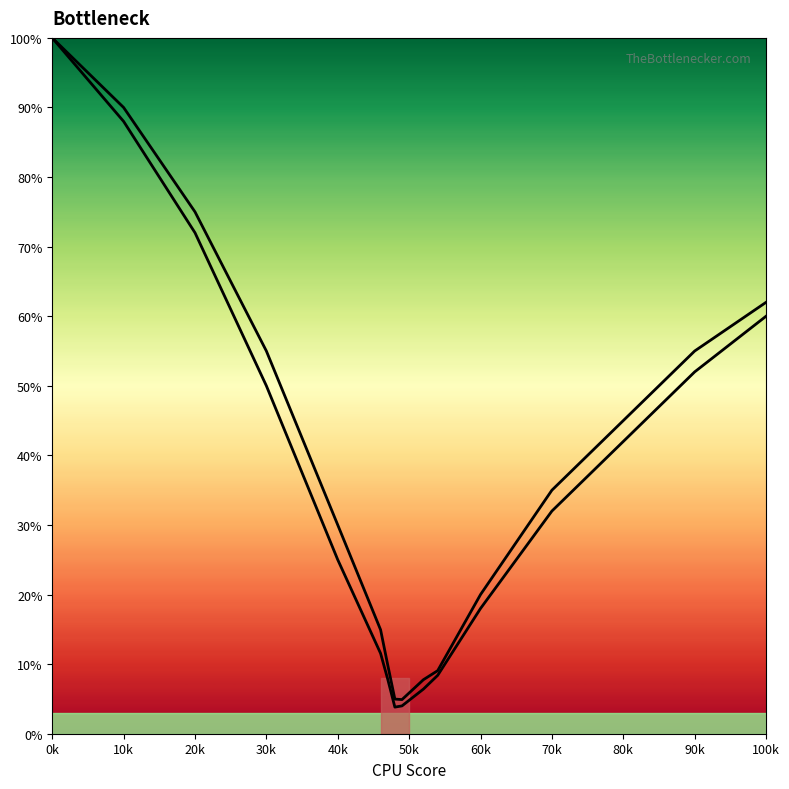

What is the difference between the maximum and minimum values in the Row1_j series?

95.1